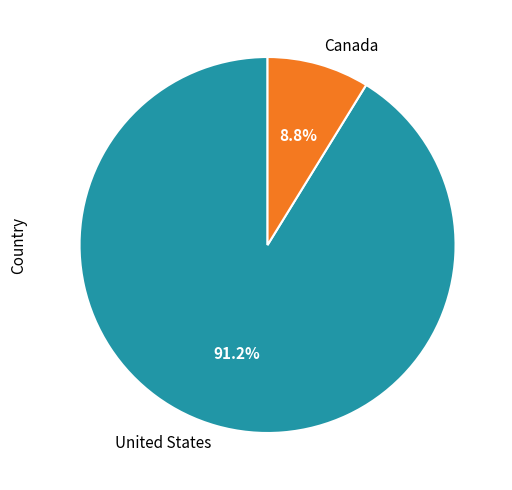

To the nearest percent, what percentage of the pie is Canada?

9%